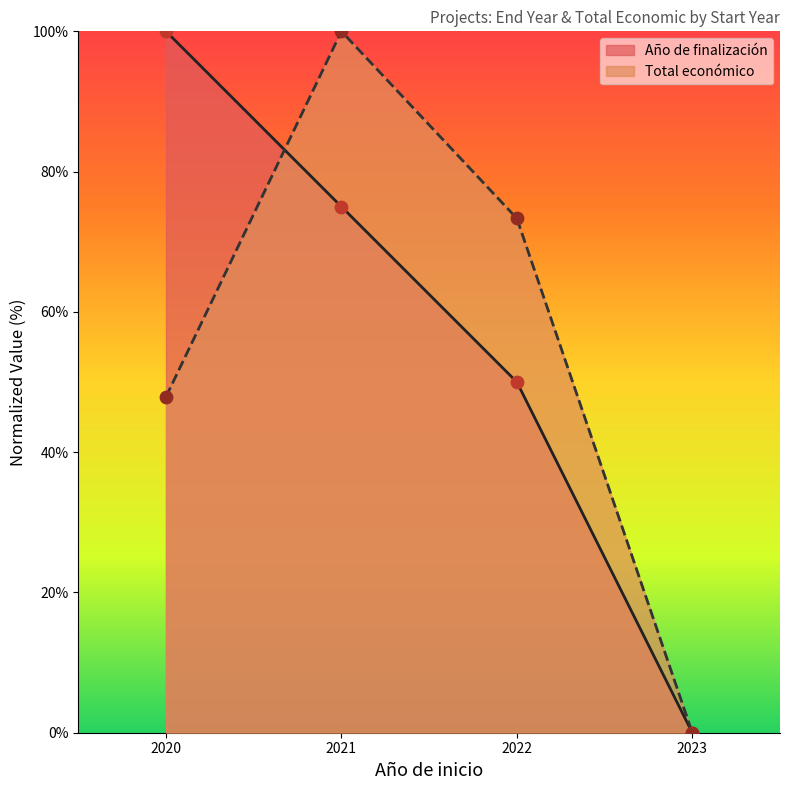

Which series has the widest spread of Y values?

Año de finalización